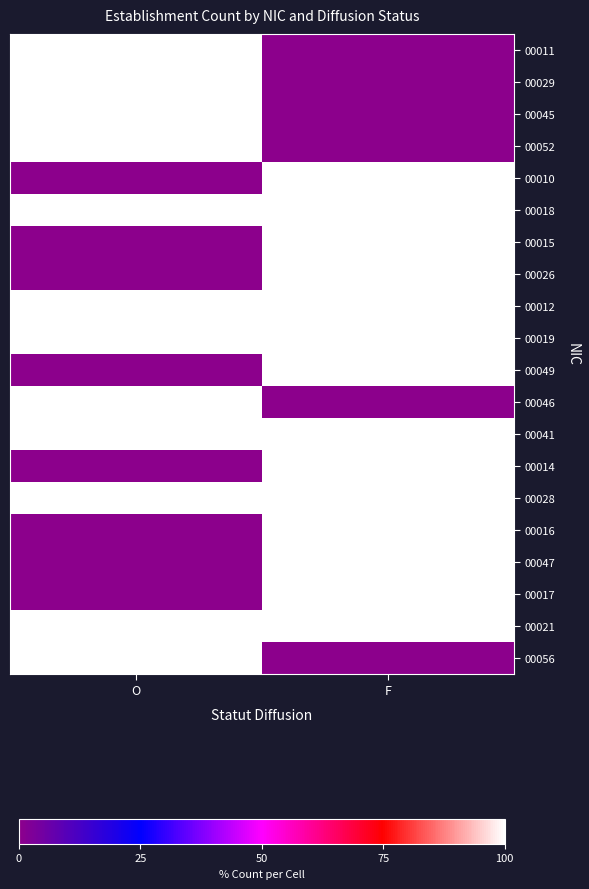

Which label corresponds to the largest value in the chart?

O